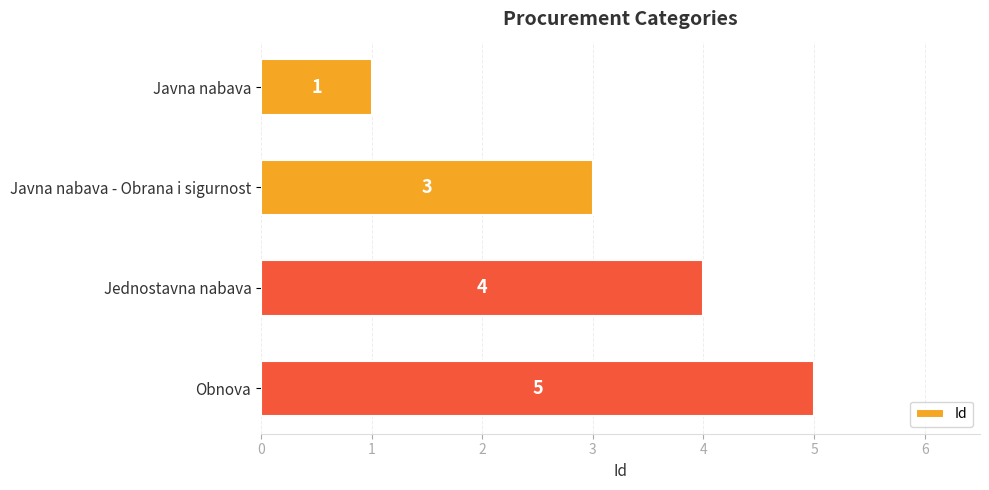

What is the label of the 3rd bar from the bottom?

Javna nabava - Obrana i sigurnost